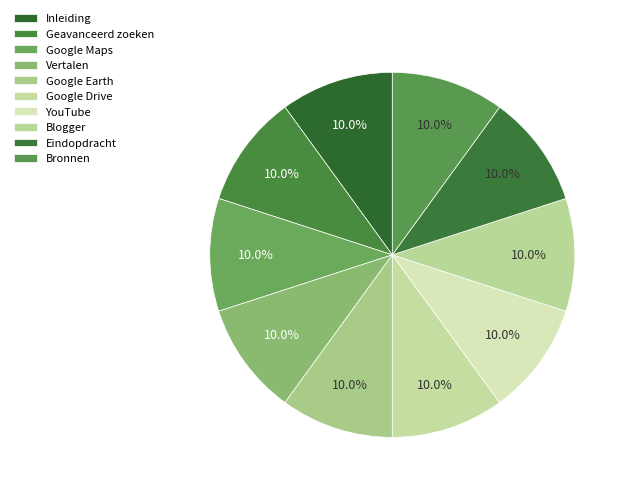

What percentage is NOT represented by Google Drive?

90.0%